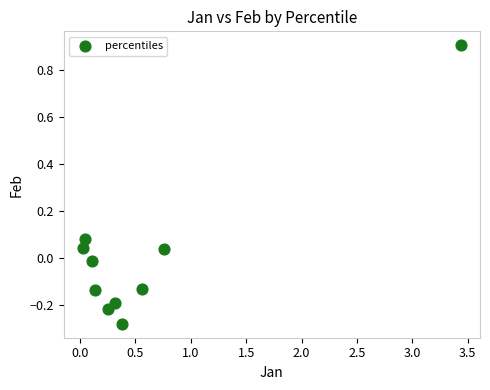

What is the range of Y values (max minus min)?

1.2